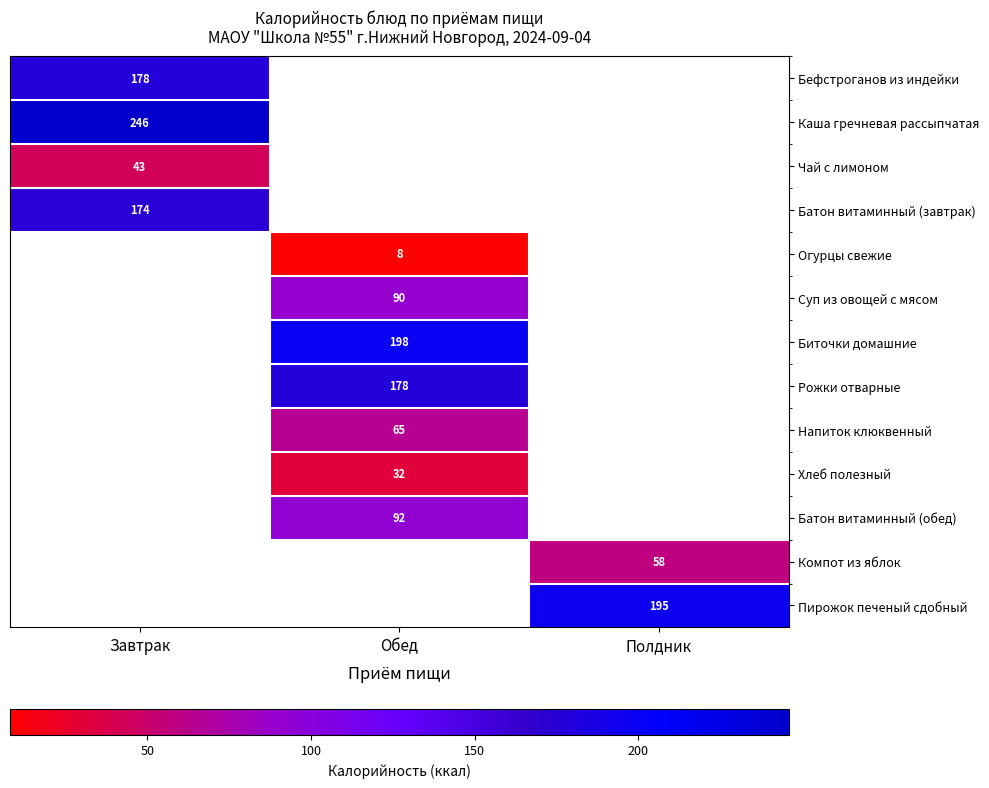

Is it true that Суп из овощей с мясом equals 90 at Обед?

True